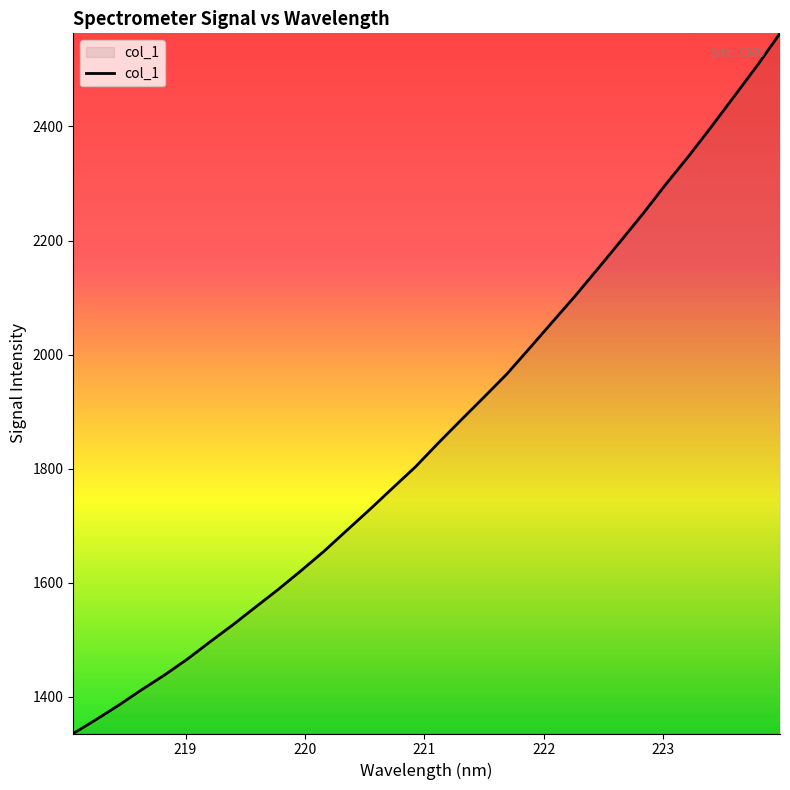

What is the difference between the maximum and minimum values?

1227.3